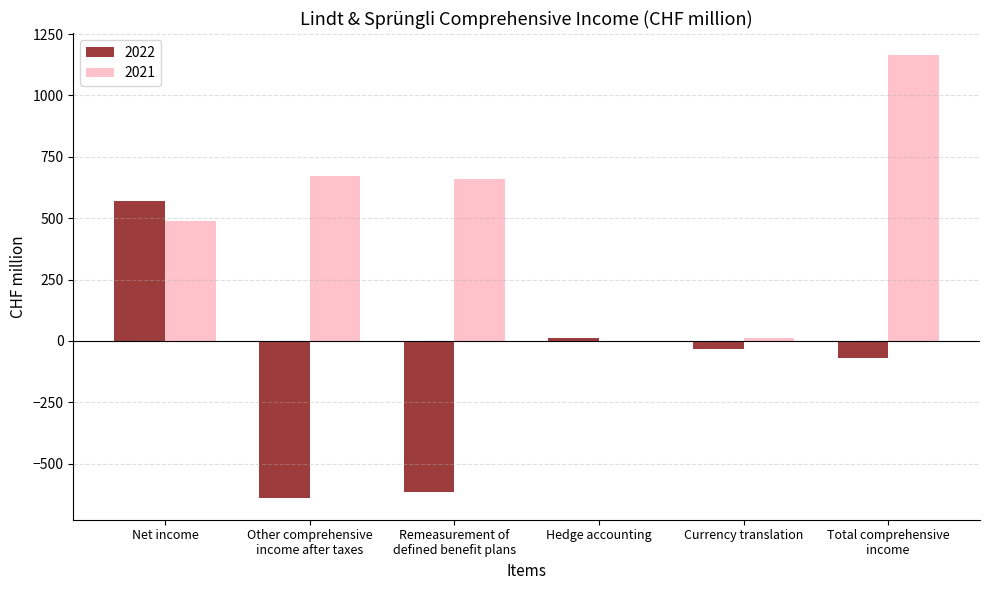

How many positive values does the 2021 series have?

5